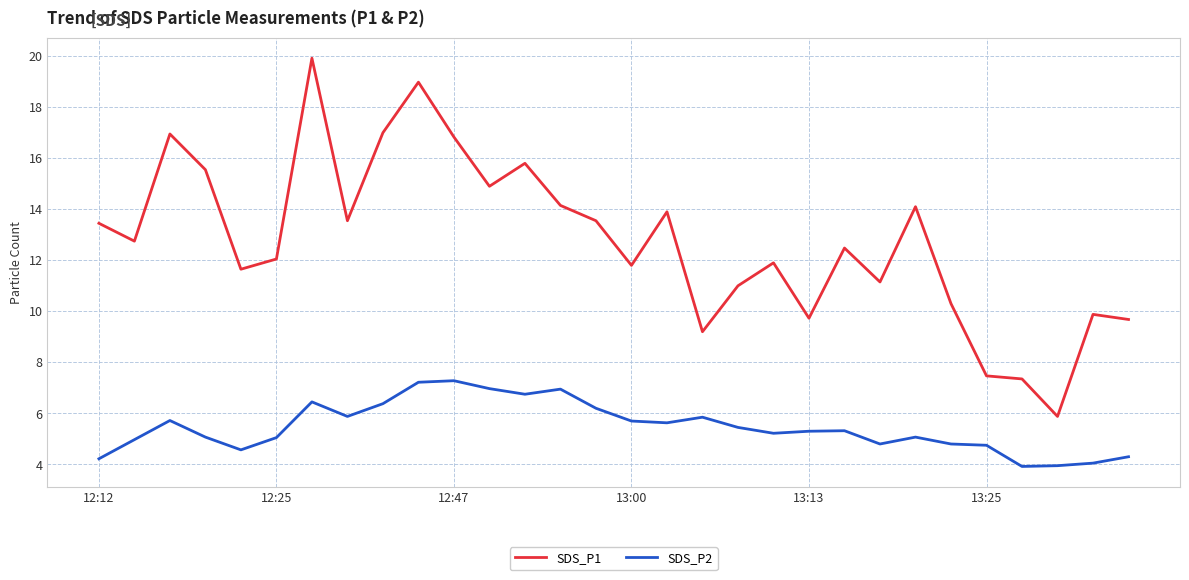

What is the maximum value for SDS_P1?

19.9